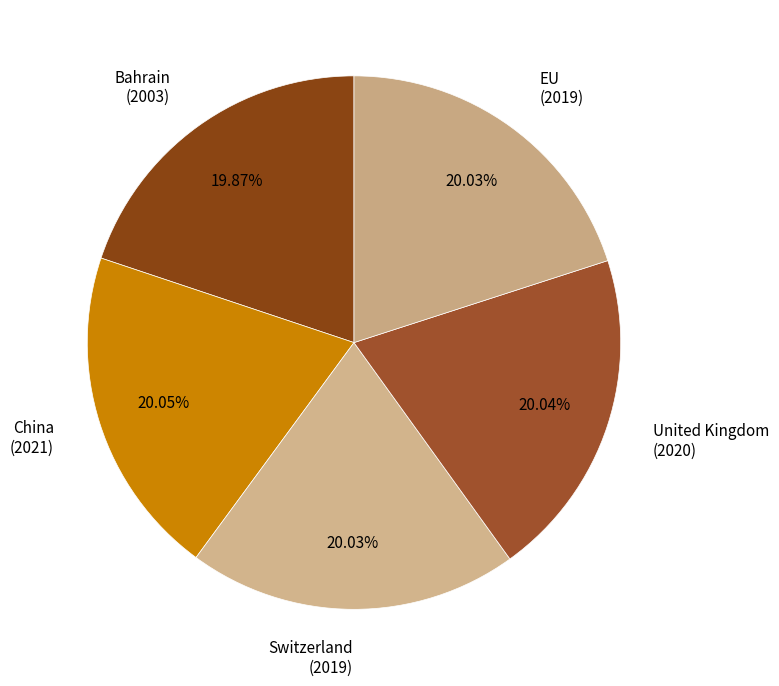

The China slice represents 12% of the pie. True or false?

False